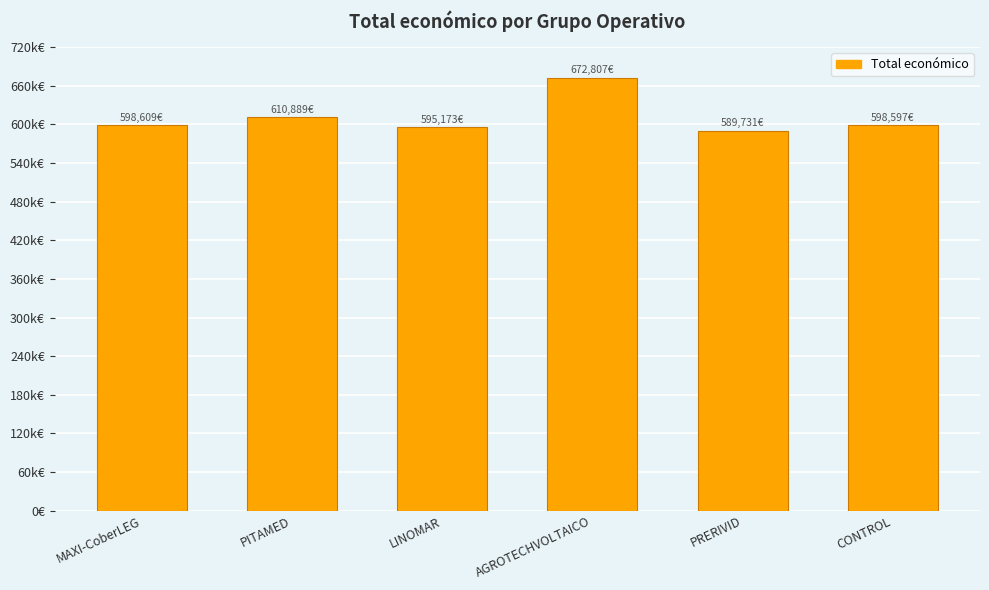

Is it true that the value at AGROTECHVOLTAICO is 919805?

False